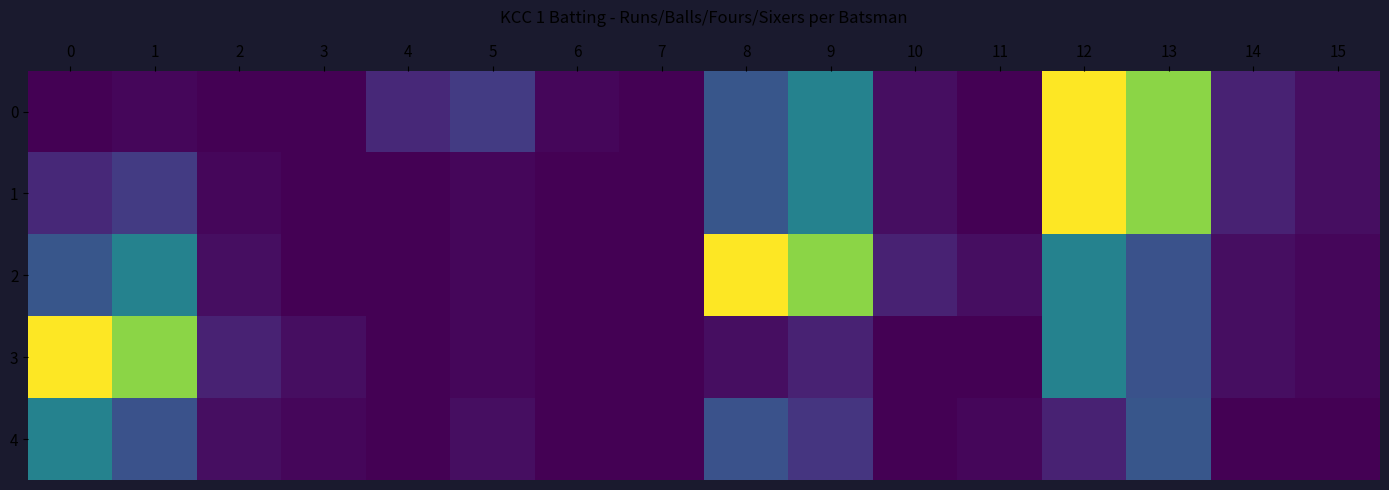

Count the number of categories in the chart.

16